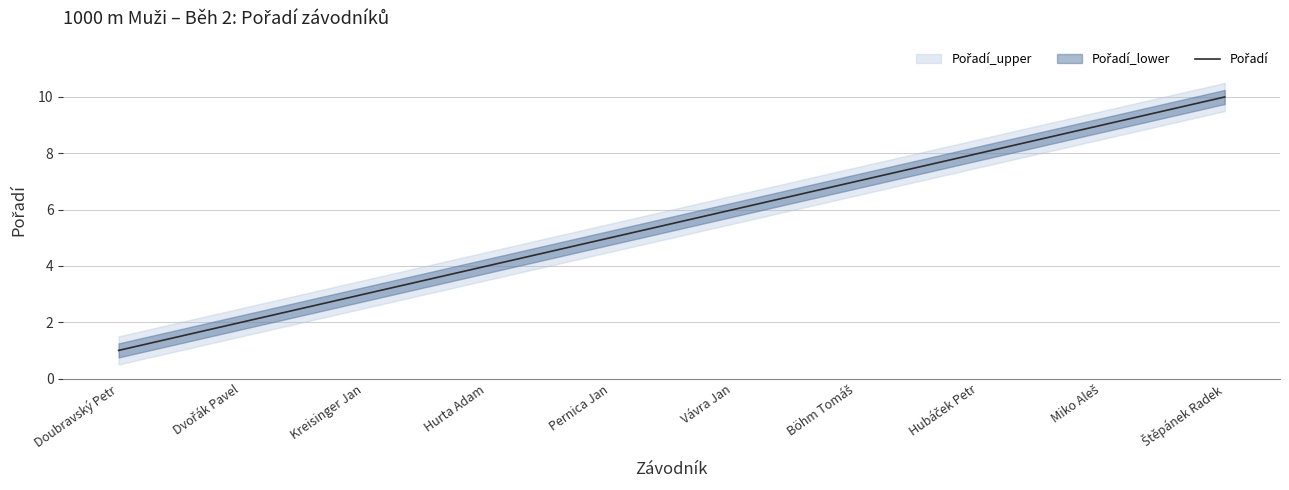

Where is the data nearest to the value 5?

Pernica Jan